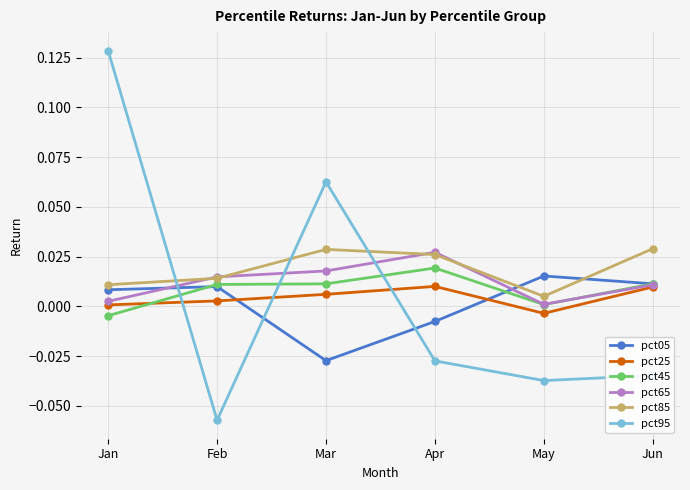

Is it true that pct95 equals -0.0 at Jun?

True